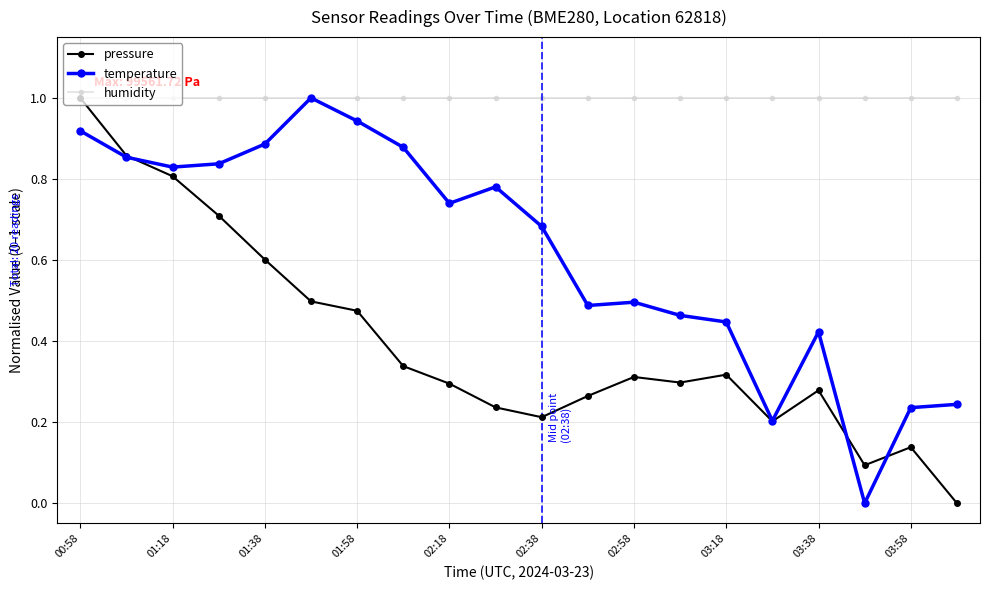

What is the maximum value for humidity?

1.0